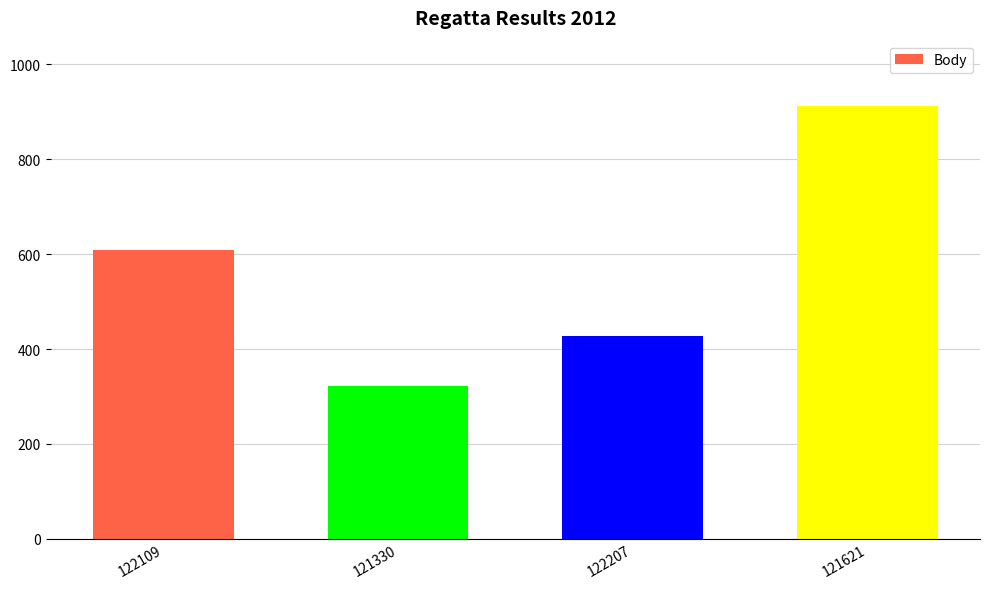

Between 121621 and 122207, which is larger?

121621